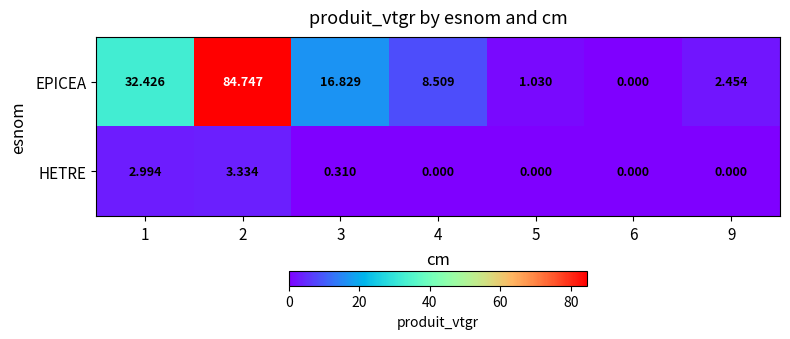

Rank the series at 1 from lowest to highest value.

HETRE, EPICEA